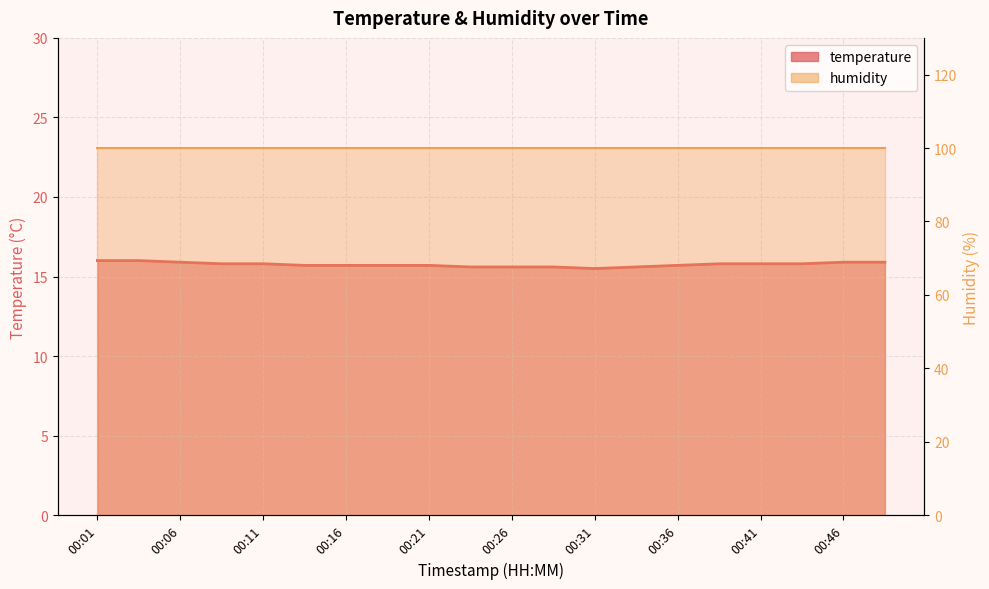

Reading right to left, what are all the values shown in this chart?

15.9	15.9	15.8	15.8	15.8	15.7	15.6	15.5	15.6	15.6	15.6	15.7	15.7	15.7	15.7	15.8	15.8	15.9	16.0	16.0